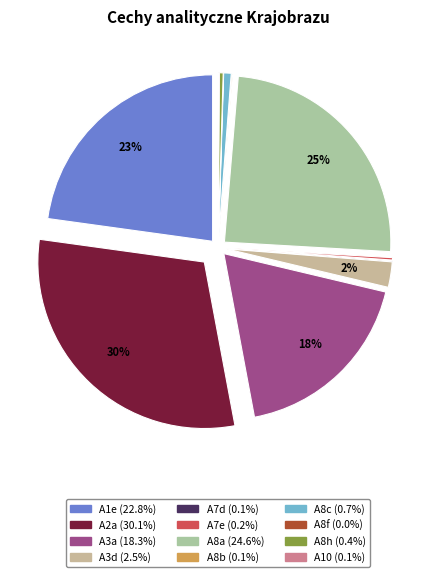

The A7e slice represents 11% of the pie. True or false?

False